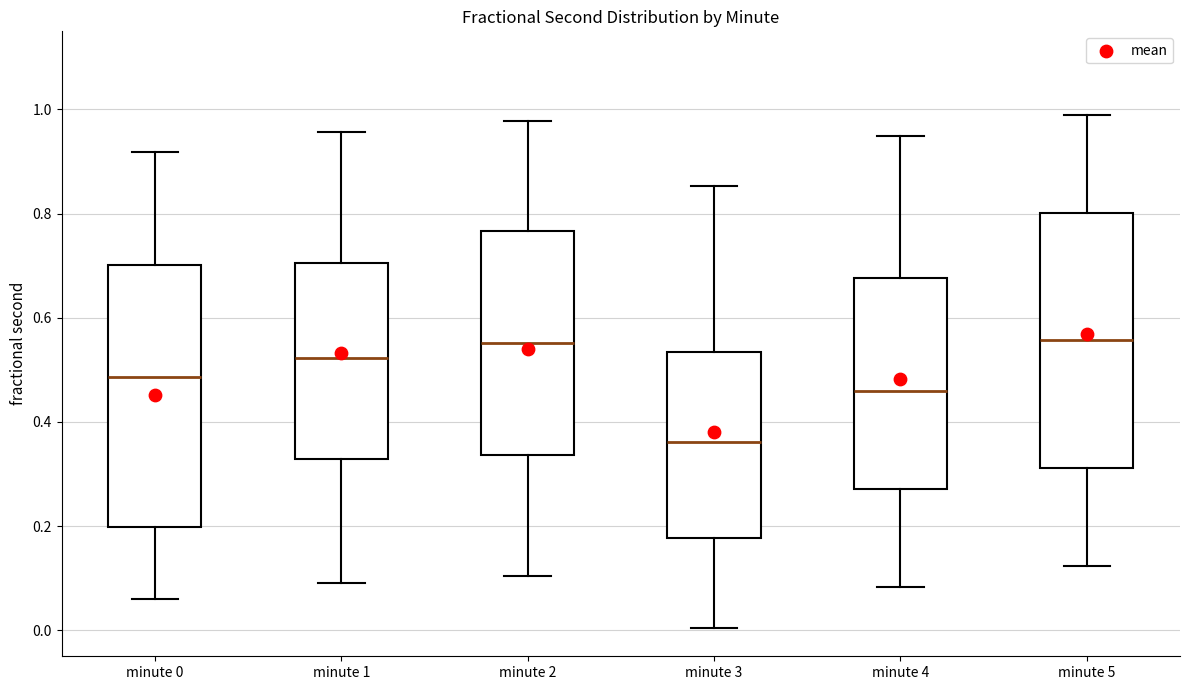

Reading left to right, read every box against the y-axis: the position of its median line, the range the box covers, and the ends of its whiskers. The values are not printed on the chart, so give them approximately, as read against the axis.

minute 0: median 0.48, box 0.20 to 0.70, whiskers 0.06 to 0.92
minute 1: median 0.52, box 0.32 to 0.70, whiskers 0.10 to 0.96
minute 2: median 0.56, box 0.34 to 0.76, whiskers 0.10 to 0.98
minute 3: median 0.36, box 0.18 to 0.54, whiskers 0.00 to 0.86
minute 4: median 0.46, box 0.28 to 0.68, whiskers 0.08 to 0.94
minute 5: median 0.56, box 0.32 to 0.80, whiskers 0.12 to 0.98